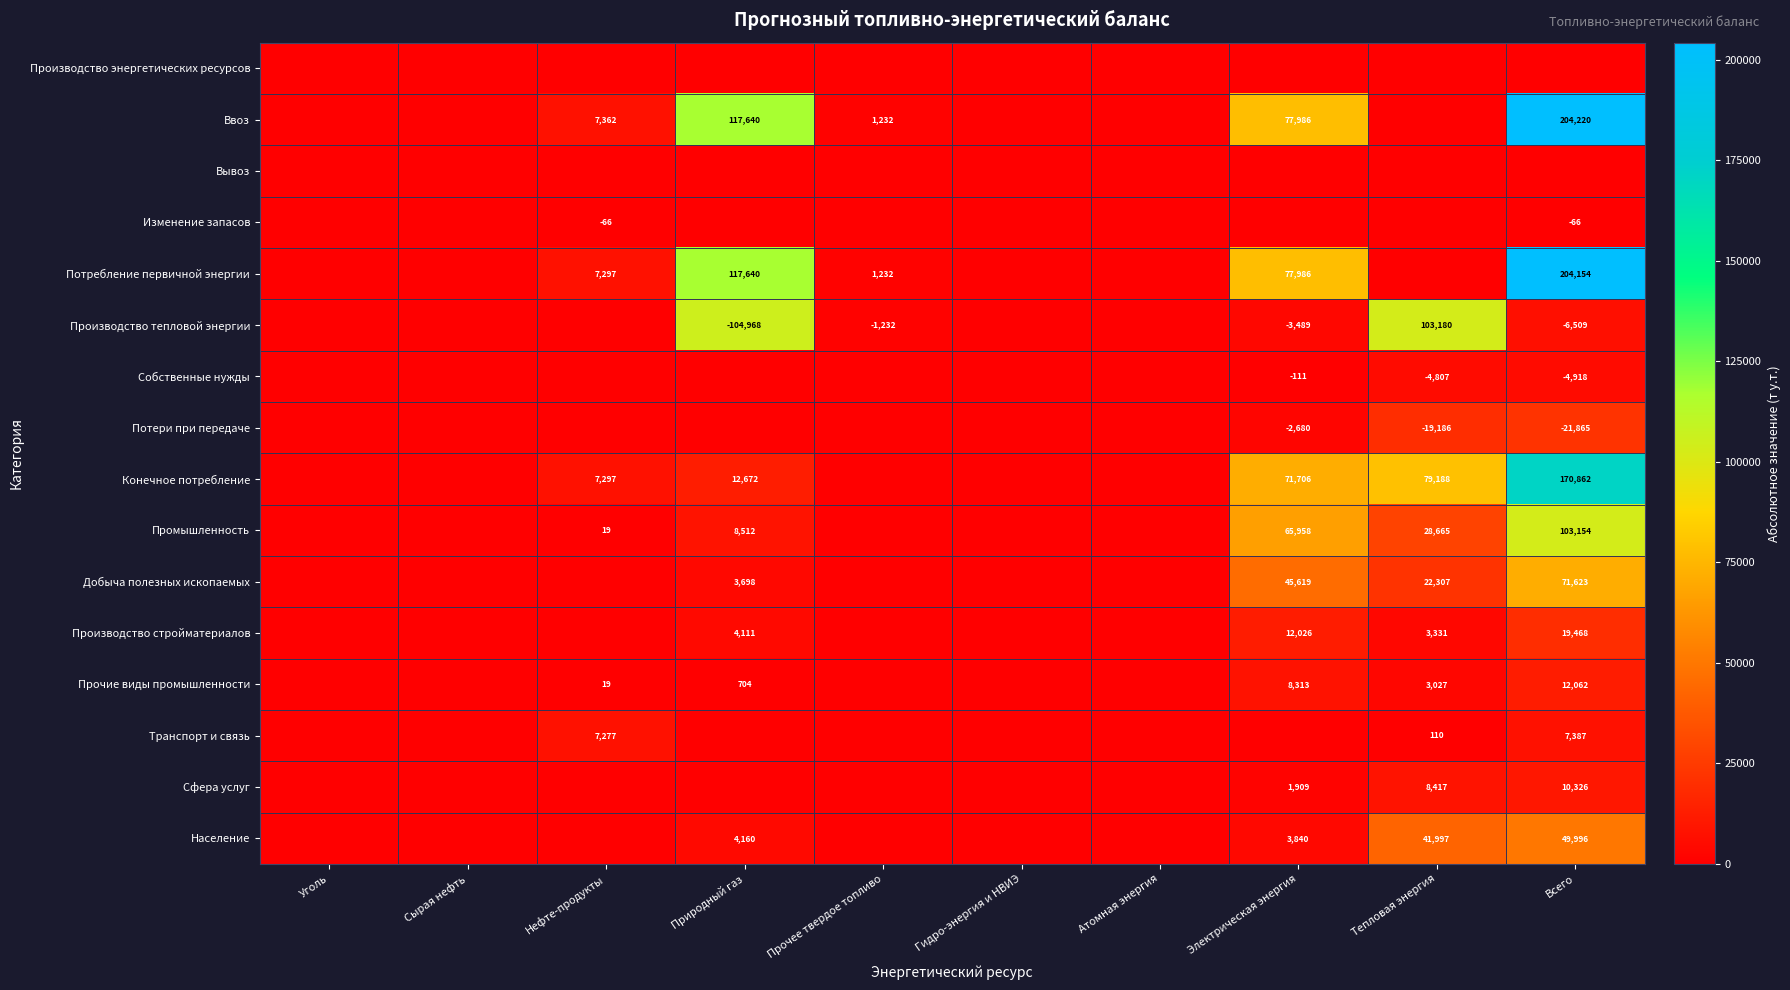

Is it true that Изменение запасов equals -109 at Нефте-продукты?

False